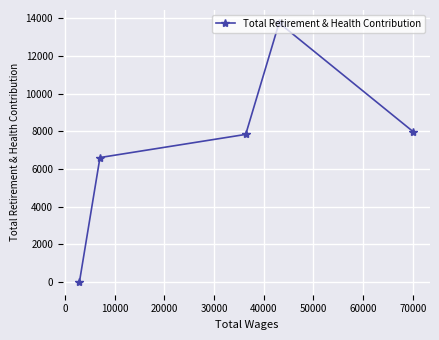

True or false: there are more than 0 points higher than both neighbors.

True